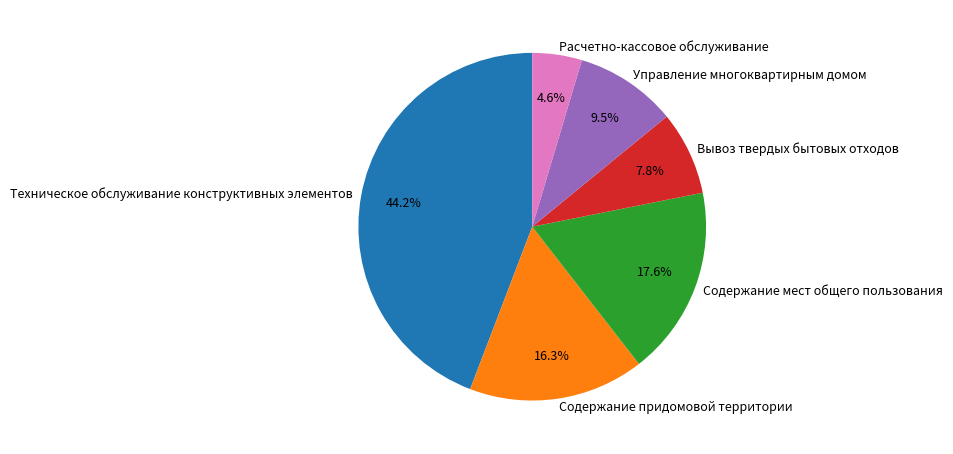

To the nearest percent, what is the difference between the Содержание мест общего пользования and Техническое обслуживание конструктивных элементов slice percentages?

27%